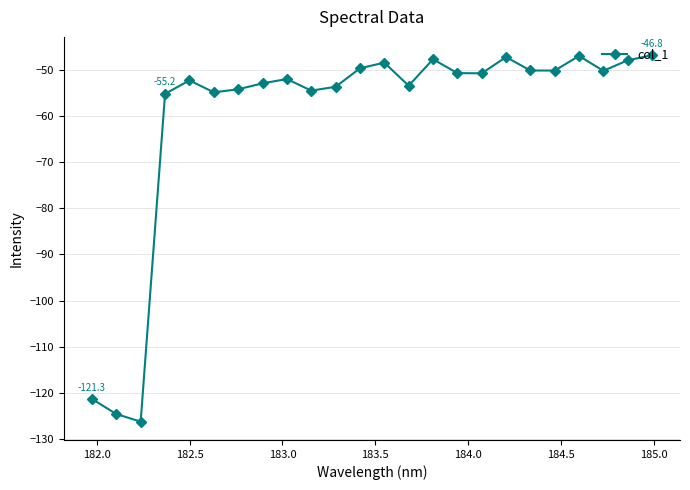

What is the maximum value shown in the chart?

-46.8